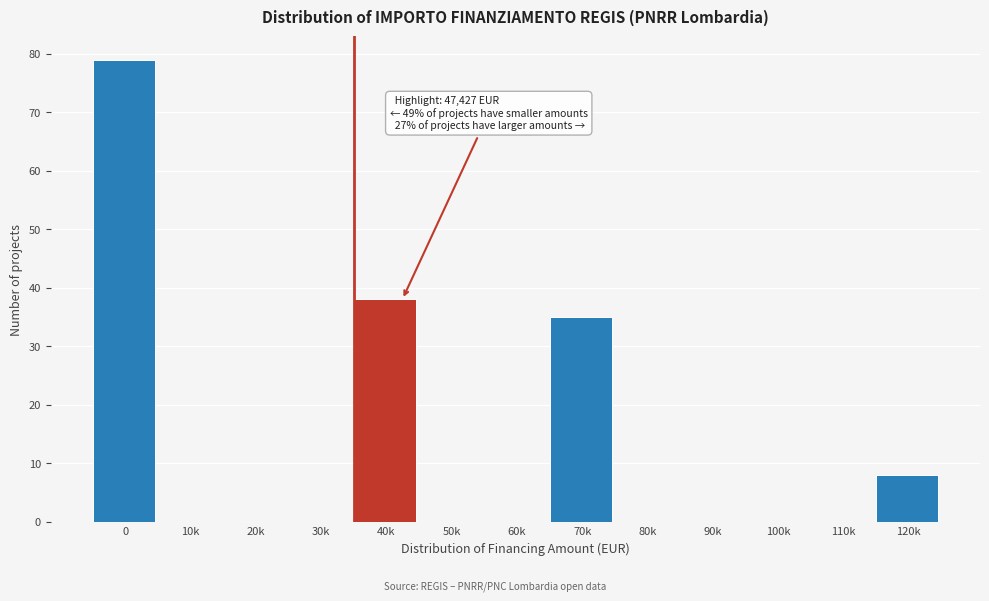

Reading right to left, list all the values displayed in this chart.

120k=8	110k=0	100k=0	90k=0	80k=0	70k=35	60k=0	50k=0	40k=38	30k=0	20k=0	10k=0	0=79